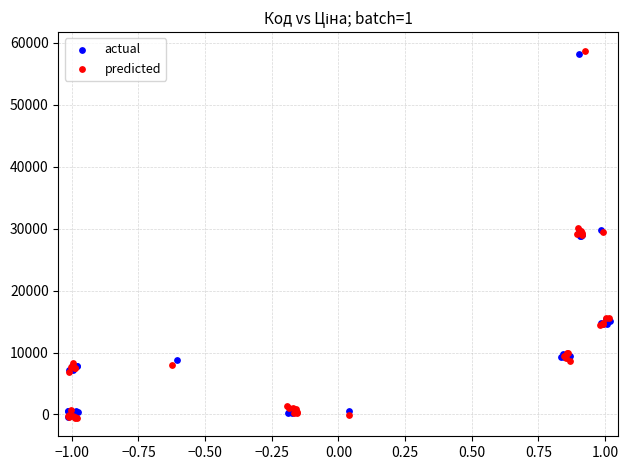

Which series contains the highest Y value?

predicted